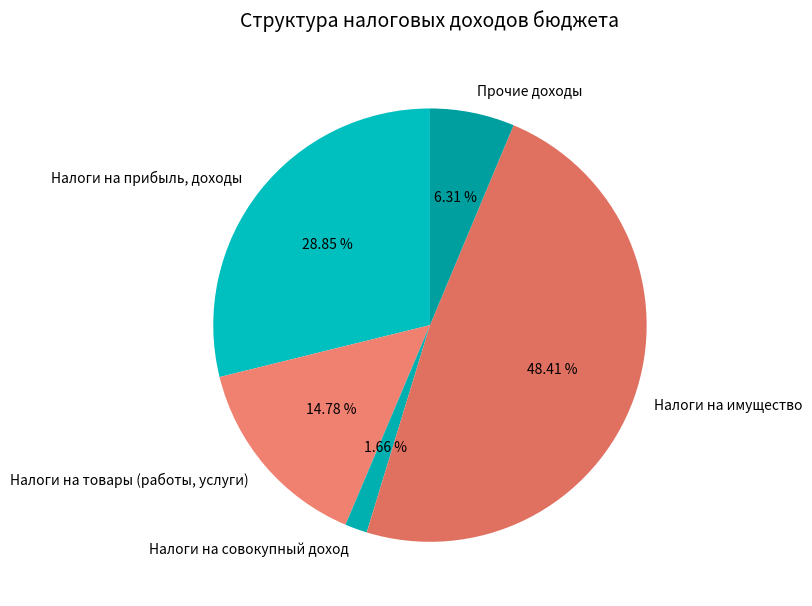

Rank the categories by value from highest to lowest.

Налоги на имущество, Налоги на прибыль, доходы, Налоги на товары (работы, услуги), Прочие доходы, Налоги на совокупный доход